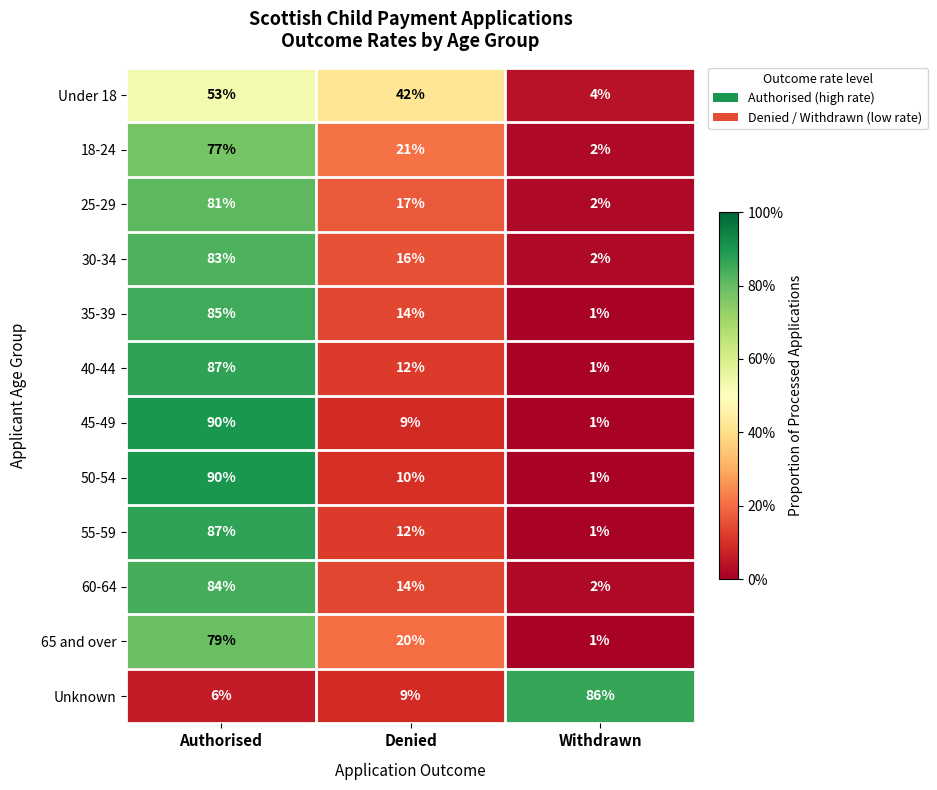

Is it true that 55-59 equals 6 at Denied?

False